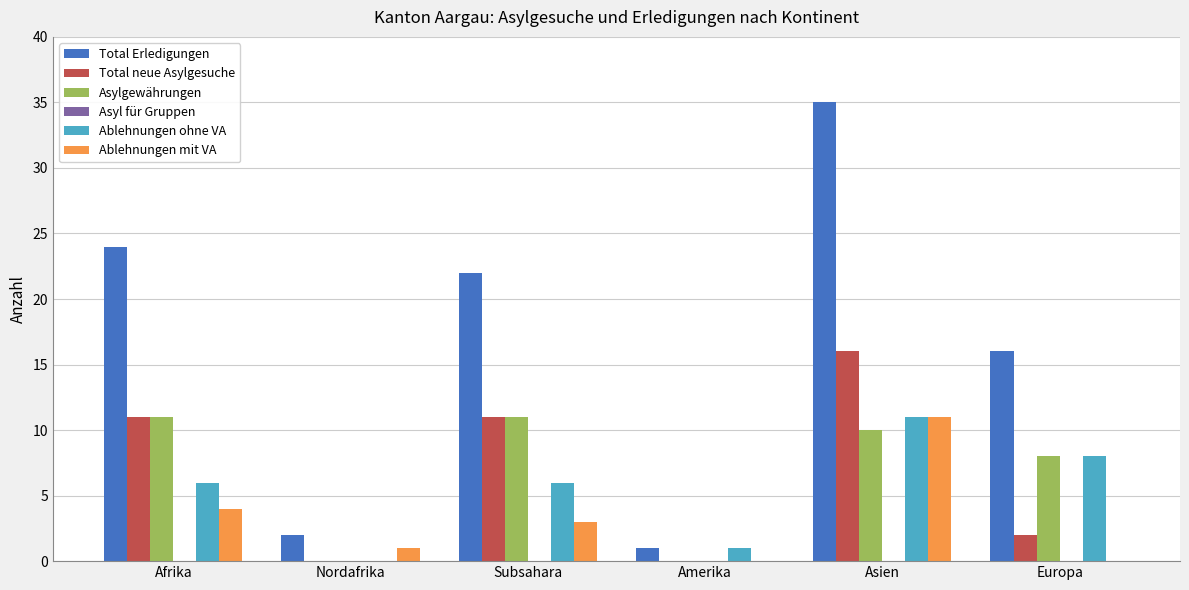

Between Nordafrika and Subsahara, which series saw the biggest shift?

Total Erledigungen